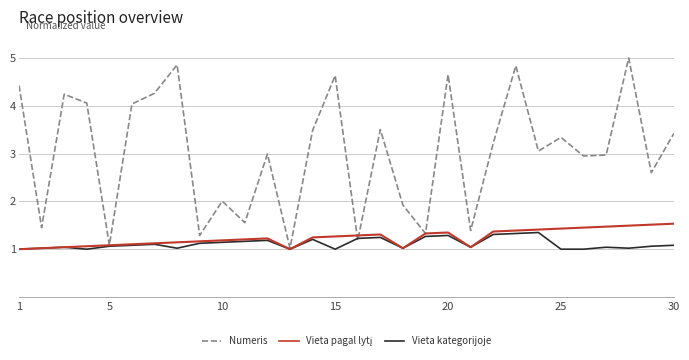

Which series has the largest total across all categories?

Numeris